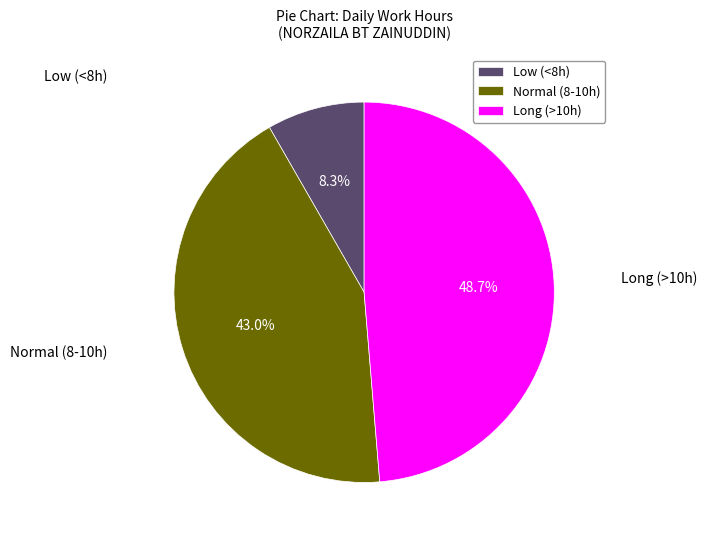

Which has a higher value, Normal (8-10h) or Low (<8h)?

Normal (8-10h)